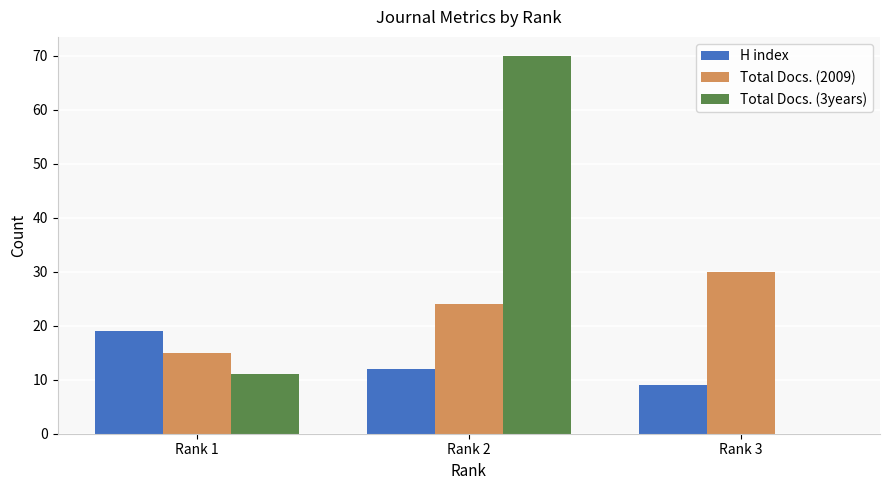

What are all the series names shown in the legend?

H index, Total Docs. (2009), Total Docs. (3years)